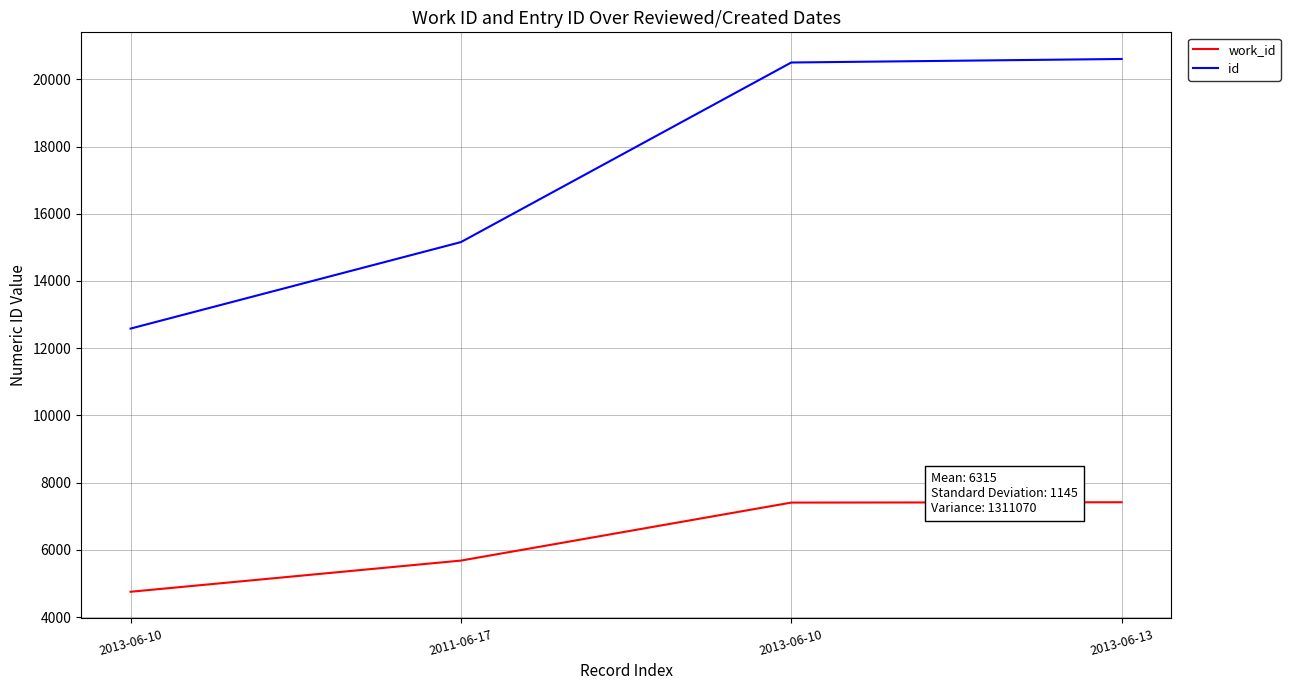

True or false: id has a value of 15157 at 2011-06-17.

True